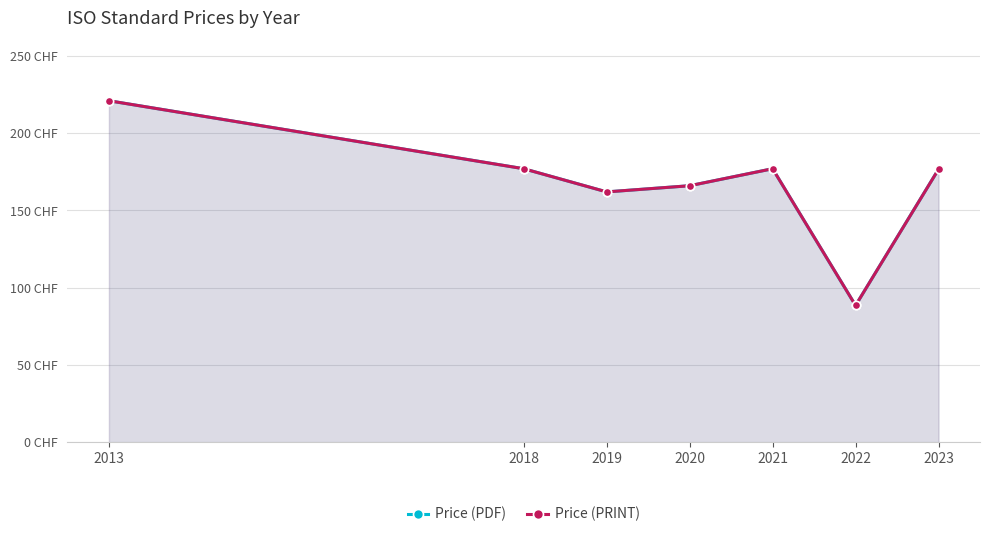

True or false: Price (PRINT) and Price (PDF) intersect in this chart.

False